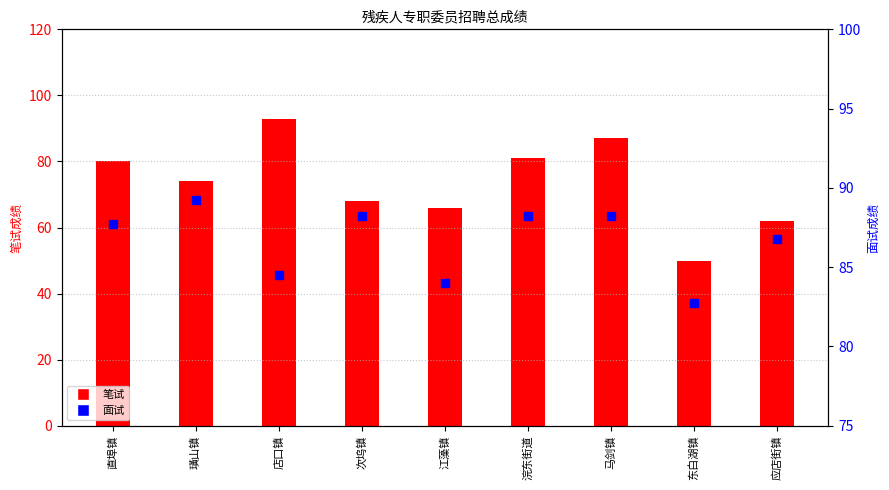

At which category is the sum across all series the highest?

店口镇